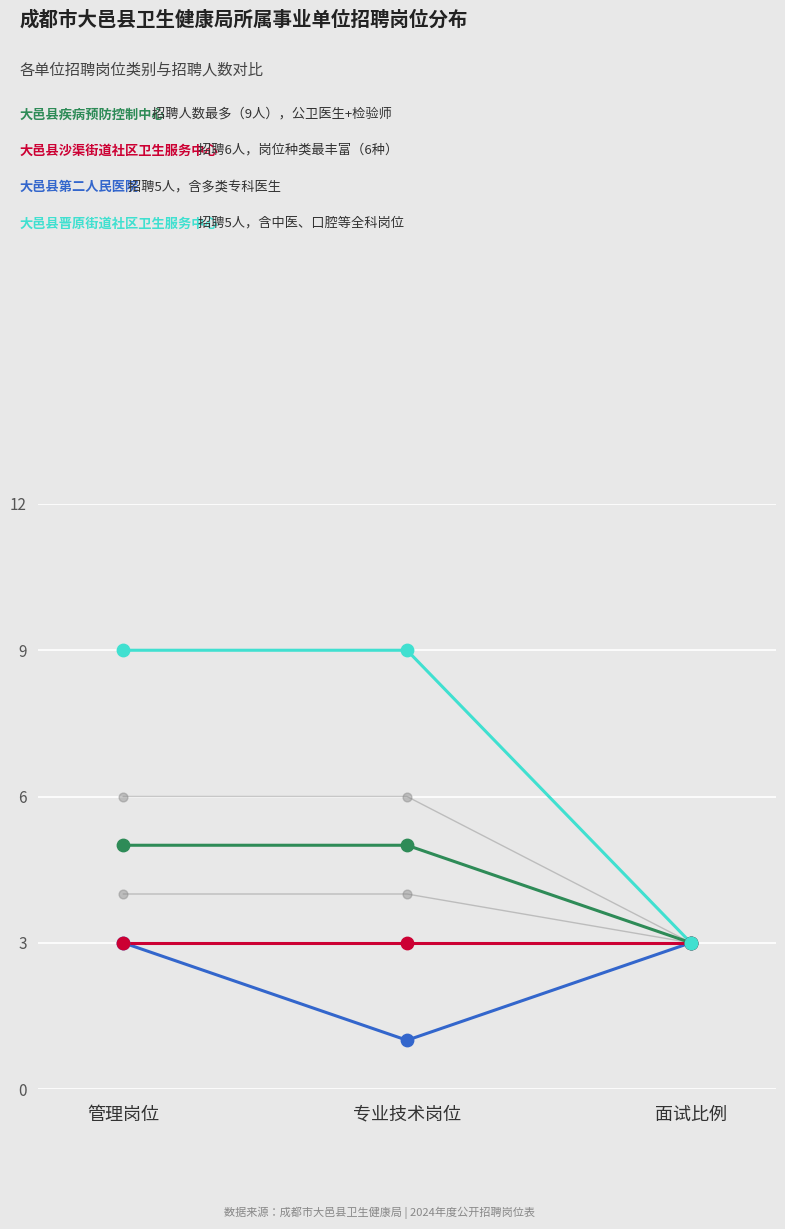

At which category is the sum across all series the highest?

管理岗位